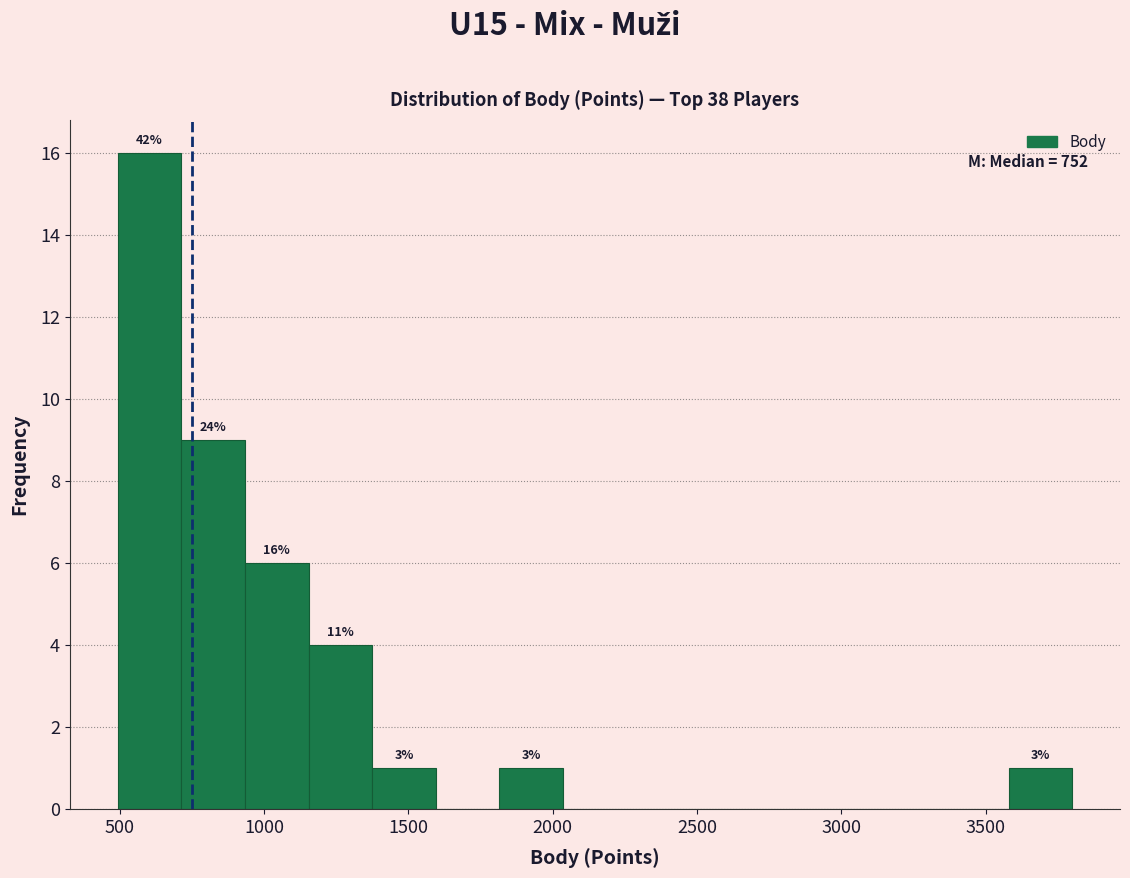

Over which range of the x-axis is the bar tallest?

500 to 700